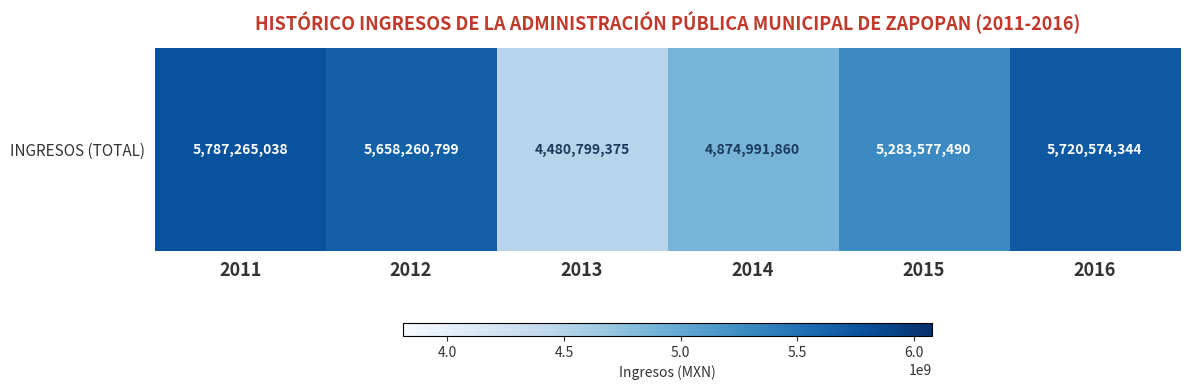

Reading right to left, list all the values displayed in this chart.

2016=5720574344	2015=5283577490	2014=4874991860	2013=4480799375	2012=5658260799	2011=5787265038